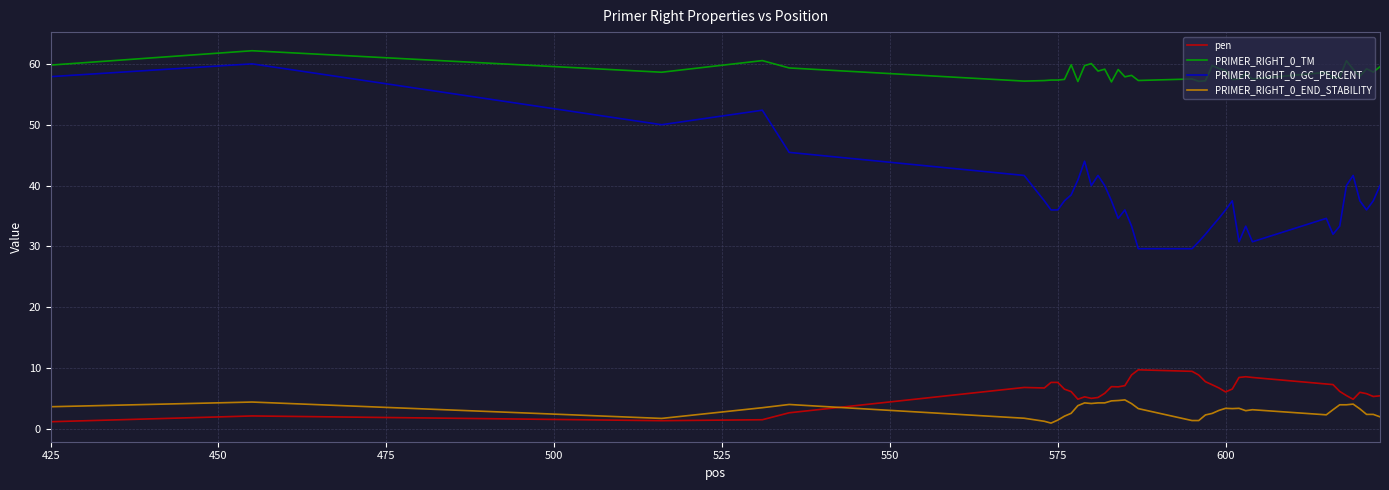

What is the difference between the maximum and second lowest values in the PRIMER_RIGHT_0_END_STABILITY series?

3.5